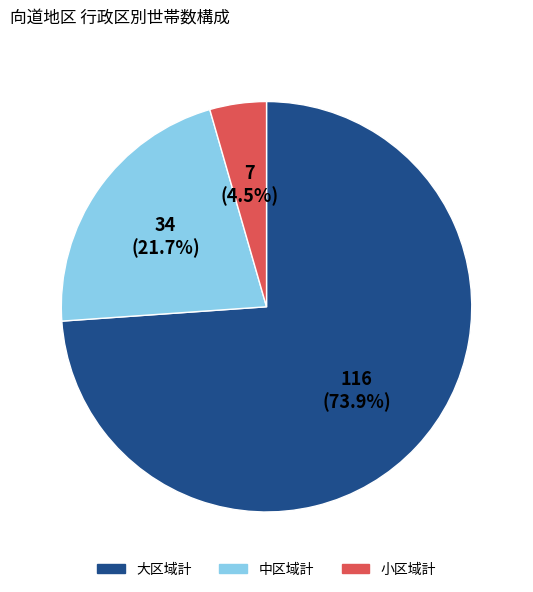

Is there any slice that represents more than half of the pie?

Yes